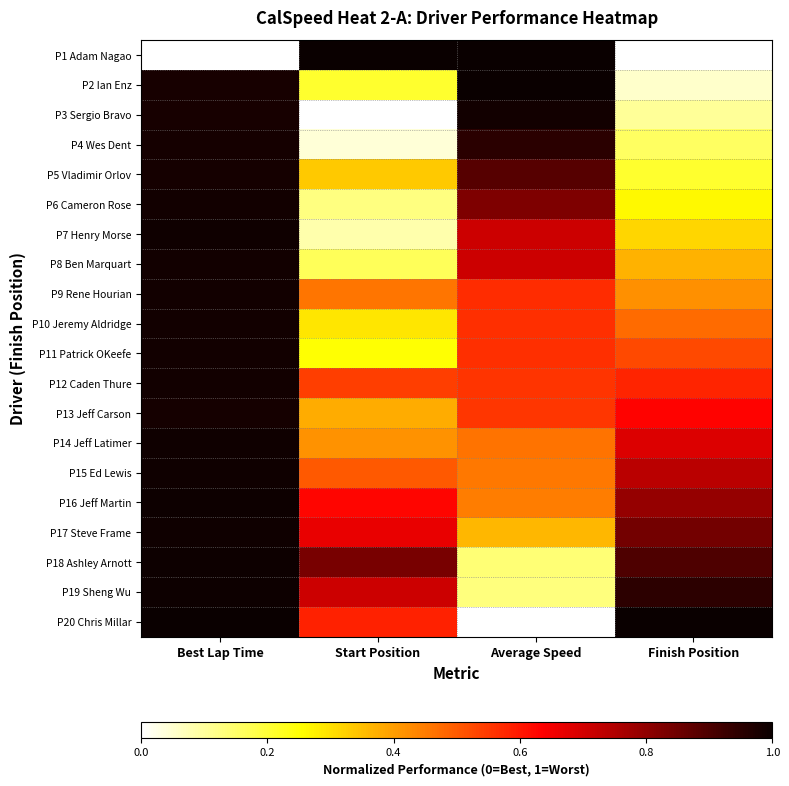

Reading right to left, what are all the values shown in this chart?

P1 Adam Nagao: Finish Position=0.0	Average Speed=1.0	Start Position=1.0	Best Lap Time=0.0
P2 Ian Enz: Finish Position=0.1	Average Speed=1.0	Start Position=0.2	Best Lap Time=1.0
P3 Sergio Bravo: Finish Position=0.1	Average Speed=1.0	Start Position=0.0	Best Lap Time=1.0
P4 Wes Dent: Finish Position=0.2	Average Speed=1.0	Start Position=0.0	Best Lap Time=1.0
P5 Vladimir Orlov: Finish Position=0.2	Average Speed=0.9	Start Position=0.3	Best Lap Time=1.0
P6 Cameron Rose: Finish Position=0.3	Average Speed=0.8	Start Position=0.1	Best Lap Time=1.0
P7 Henry Morse: Finish Position=0.3	Average Speed=0.7	Start Position=0.1	Best Lap Time=1.0
P8 Ben Marquart: Finish Position=0.4	Average Speed=0.7	Start Position=0.2	Best Lap Time=1.0
P9 Rene Hourian: Finish Position=0.4	Average Speed=0.6	Start Position=0.5	Best Lap Time=1.0
P10 Jeremy Aldridge: Finish Position=0.5	Average Speed=0.6	Start Position=0.3	Best Lap Time=1.0
P11 Patrick OKeefe: Finish Position=0.5	Average Speed=0.6	Start Position=0.2	Best Lap Time=1.0
P12 Caden Thure: Finish Position=0.6	Average Speed=0.6	Start Position=0.5	Best Lap Time=1.0
P13 Jeff Carson: Finish Position=0.6	Average Speed=0.6	Start Position=0.4	Best Lap Time=1.0
P14 Jeff Latimer: Finish Position=0.7	Average Speed=0.5	Start Position=0.4	Best Lap Time=1.0
P15 Ed Lewis: Finish Position=0.7	Average Speed=0.5	Start Position=0.5	Best Lap Time=1.0
P16 Jeff Martin: Finish Position=0.8	Average Speed=0.4	Start Position=0.6	Best Lap Time=1.0
P17 Steve Frame: Finish Position=0.8	Average Speed=0.4	Start Position=0.7	Best Lap Time=1.0
P18 Ashley Arnott: Finish Position=0.9	Average Speed=0.1	Start Position=0.8	Best Lap Time=1.0
P19 Sheng Wu: Finish Position=0.9	Average Speed=0.1	Start Position=0.7	Best Lap Time=1.0
P20 Chris Millar: Finish Position=1.0	Average Speed=0.0	Start Position=0.6	Best Lap Time=1.0